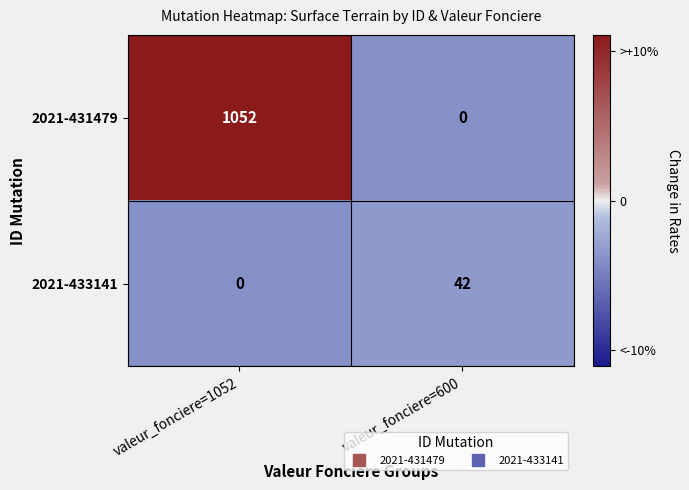

Reading left to right, extract all data points from this chart.

2021-431479: 1052	0
2021-433141: 0	42